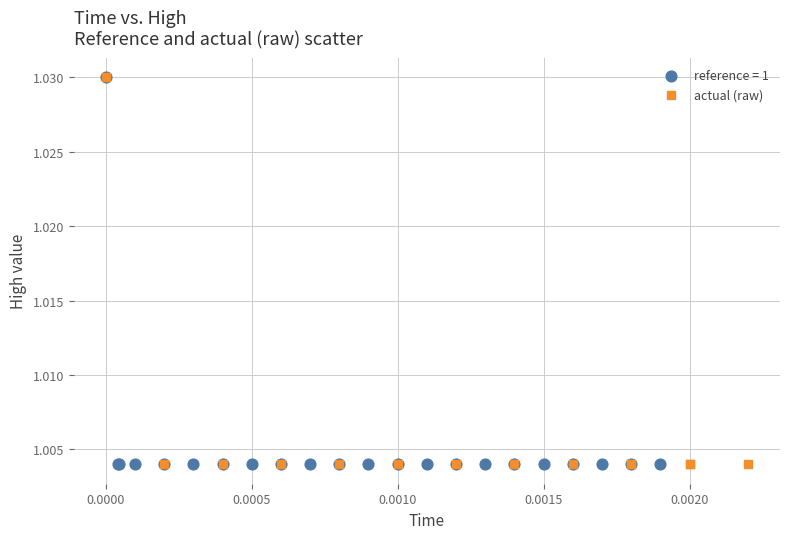

What are all the series names shown in the legend?

reference = 1, actual (raw)